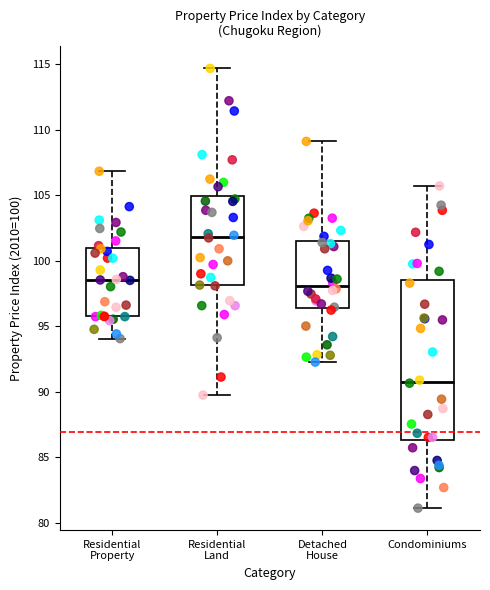

Reading left to right, transcribe this box plot: for each box, give where its median line is, the range the box spans, and where its two whiskers end, as read against the y-axis. The values are not printed on the chart, so give them approximately, as read against the axis.

Residential Property: median 98.5, box 96.0 to 101.0, whiskers 94.0 to 107.0
Residential Land: median 102.0, box 98.0 to 105.0, whiskers 90.0 to 114.5
Detached House: median 98.0, box 96.5 to 101.5, whiskers 92.5 to 109.0
Condominiums: median 91.0, box 86.5 to 98.5, whiskers 81.0 to 105.5